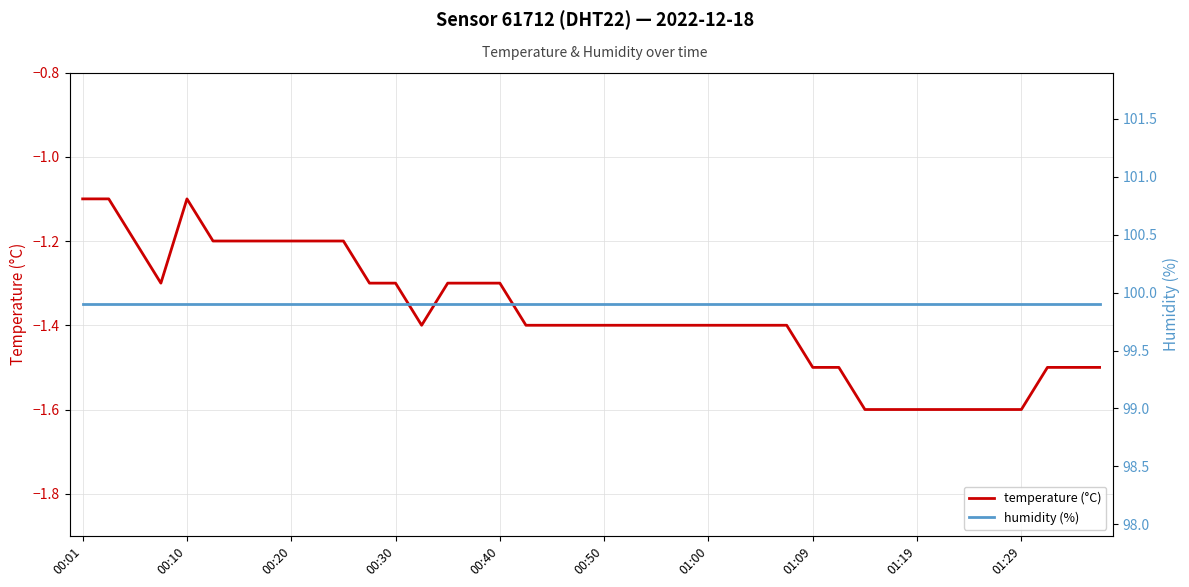

At which label is humidity (%) closest to 99?

00:01